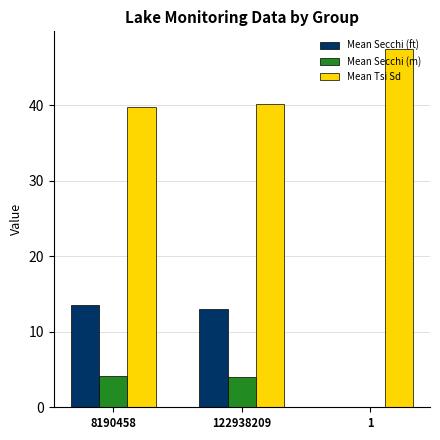

Which series has the largest total across all categories?

Mean Tsi Sd